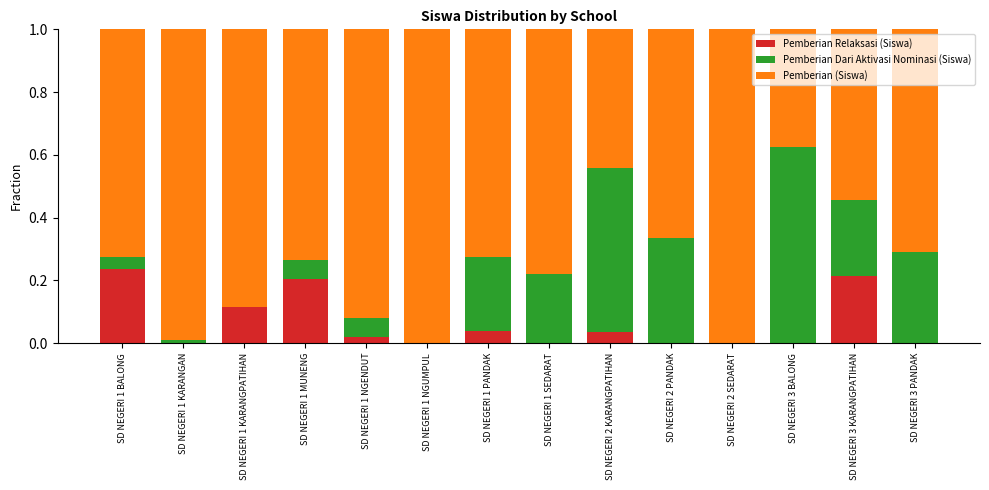

What are all the series names shown in the legend?

Pemberian Relaksasi (Siswa), Pemberian Dari Aktivasi Nominasi (Siswa), Pemberian (Siswa)